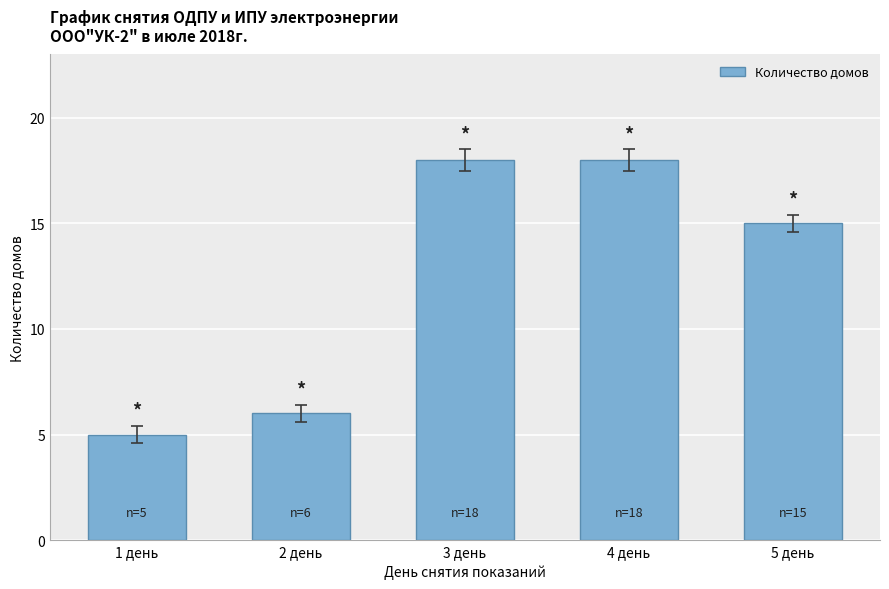

Read the value at 5 день.

15